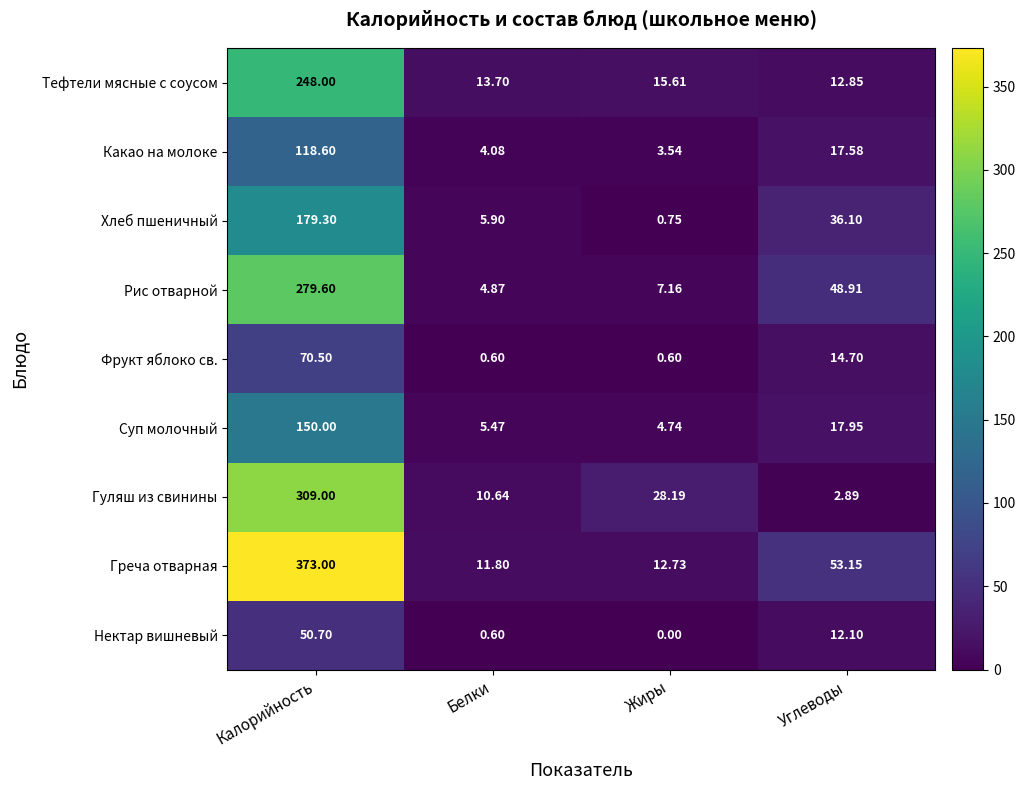

At which category does the chart reach its minimum across all series?

Жиры